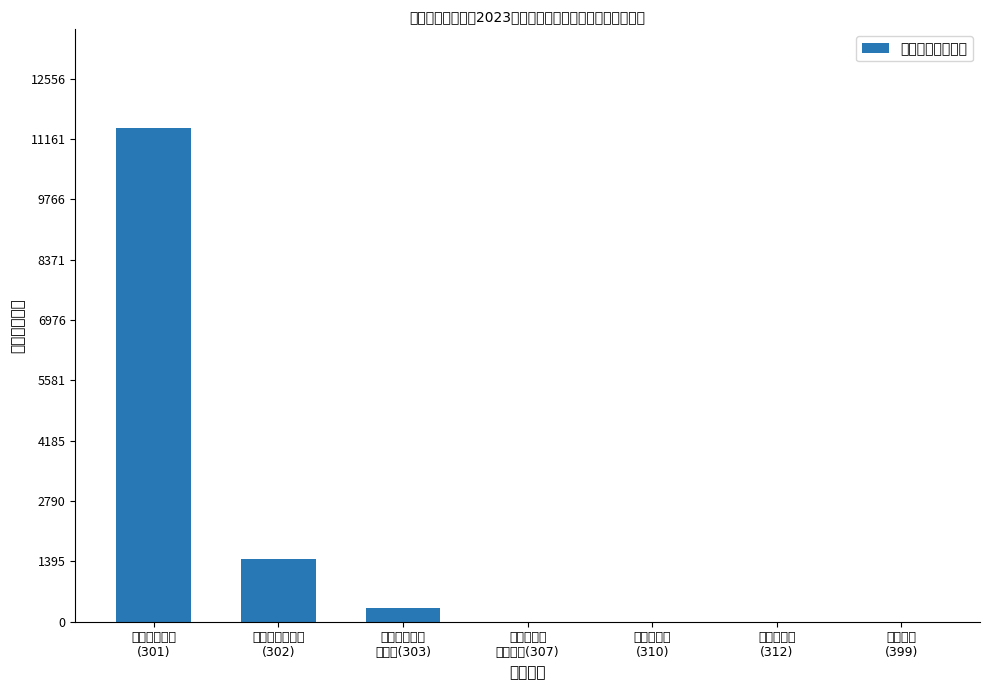

List the labels in order of value, smallest first.

债务利息及
费用支出(307), 对企业补助
(312), 其他支出
(399), 资本性支出
(310), 对个人和家庭
的补助(303), 商品和服务支出
(302), 工资福利支出
(301)